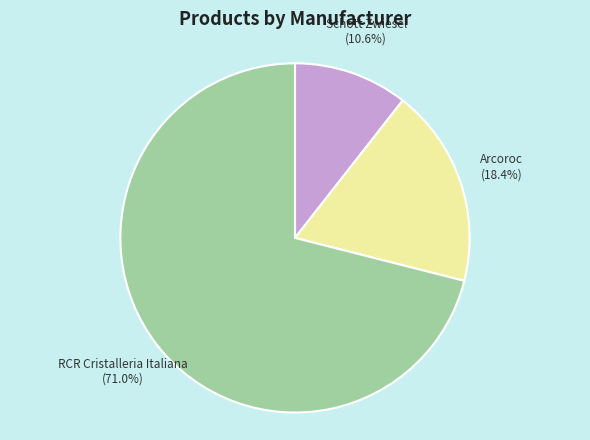

True or false: Arcoroc accounts for 10% of the total.

False